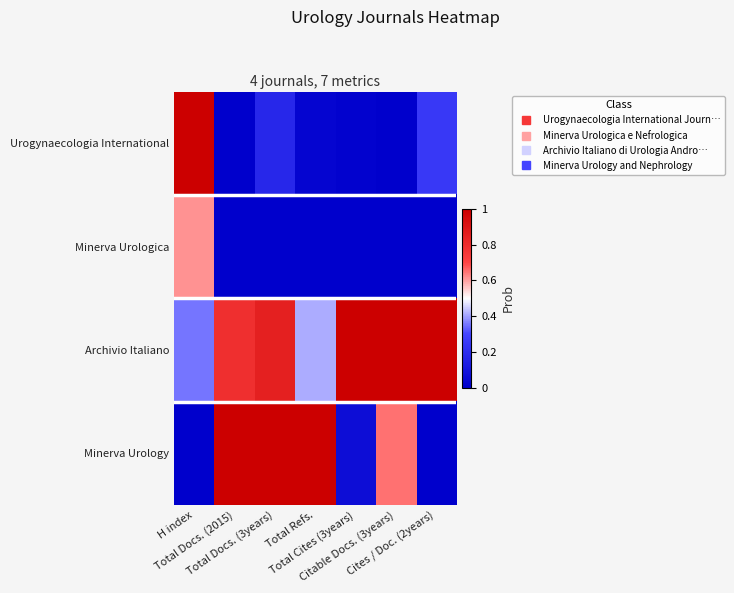

Which series has the largest range (max minus min)?

Urogynaecologia International